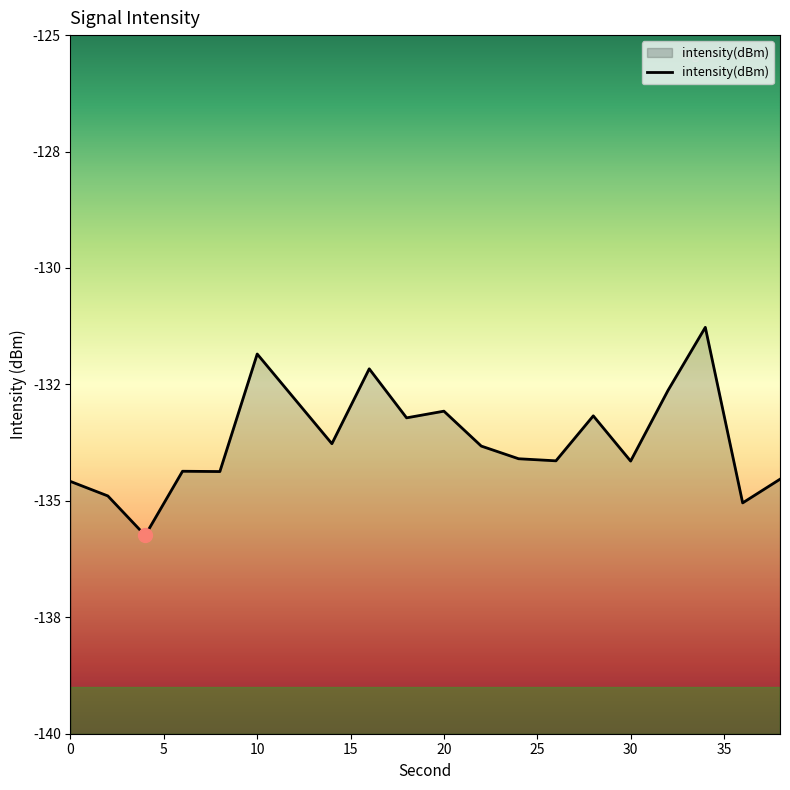

How many interior local peaks (higher than both neighbors) does the data have?

6